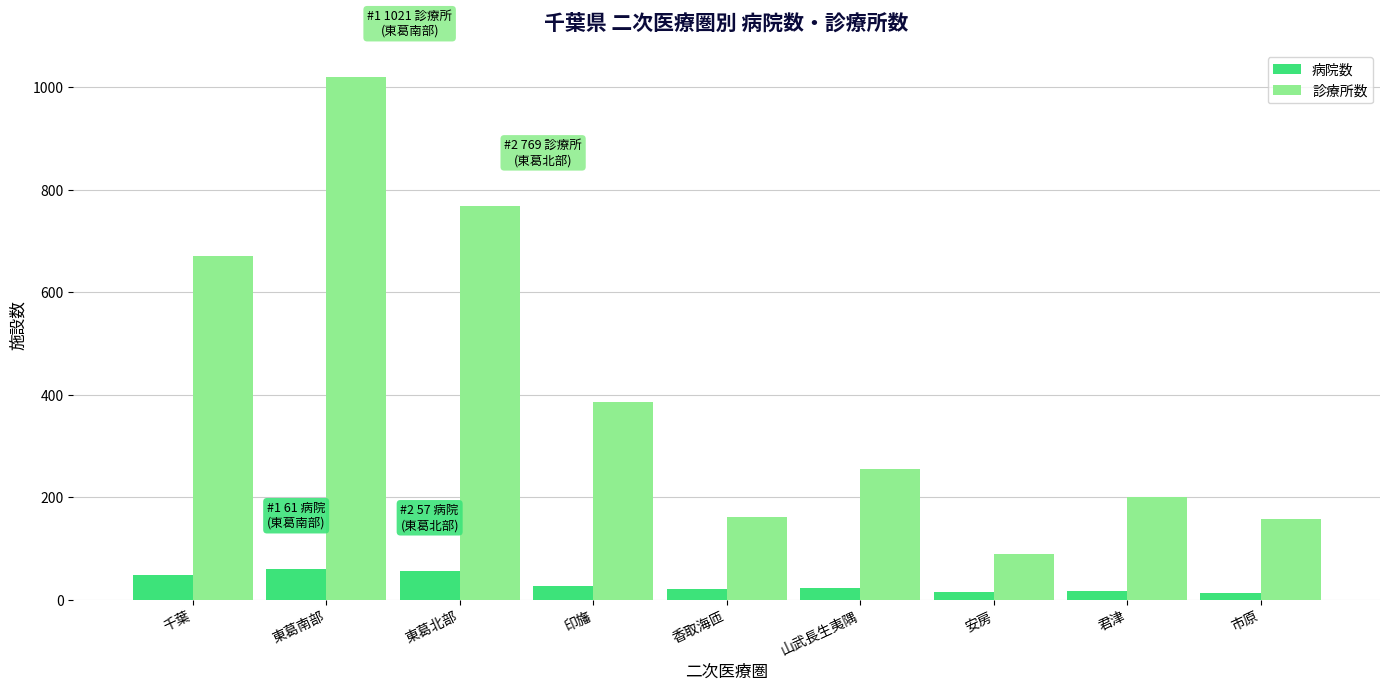

Which series has the largest range (max minus min)?

診療所数